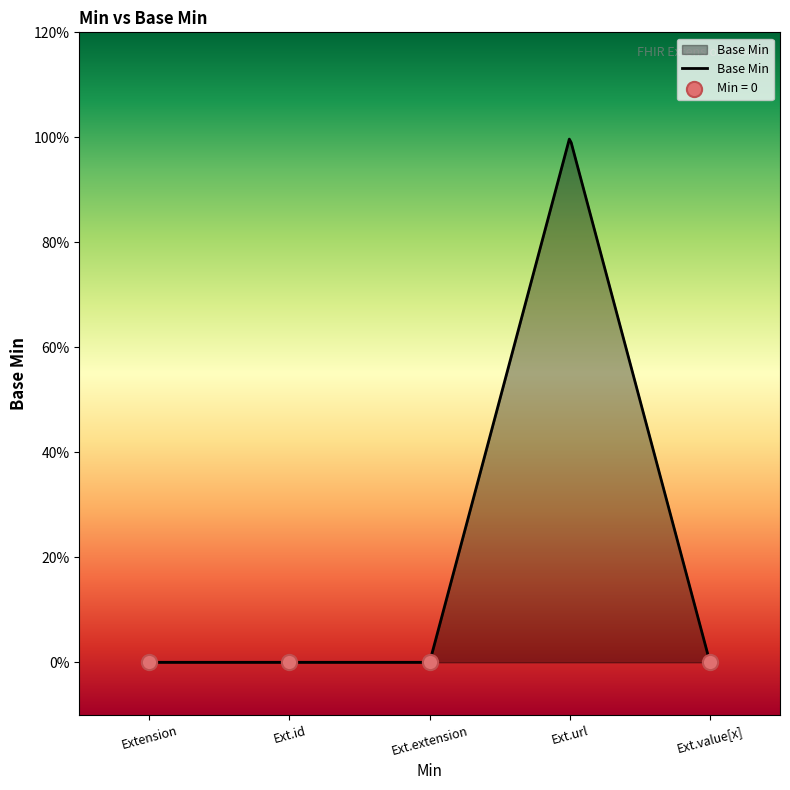

Which has a higher value, Extension.value[x] or Extension.extension?

Extension.value[x]